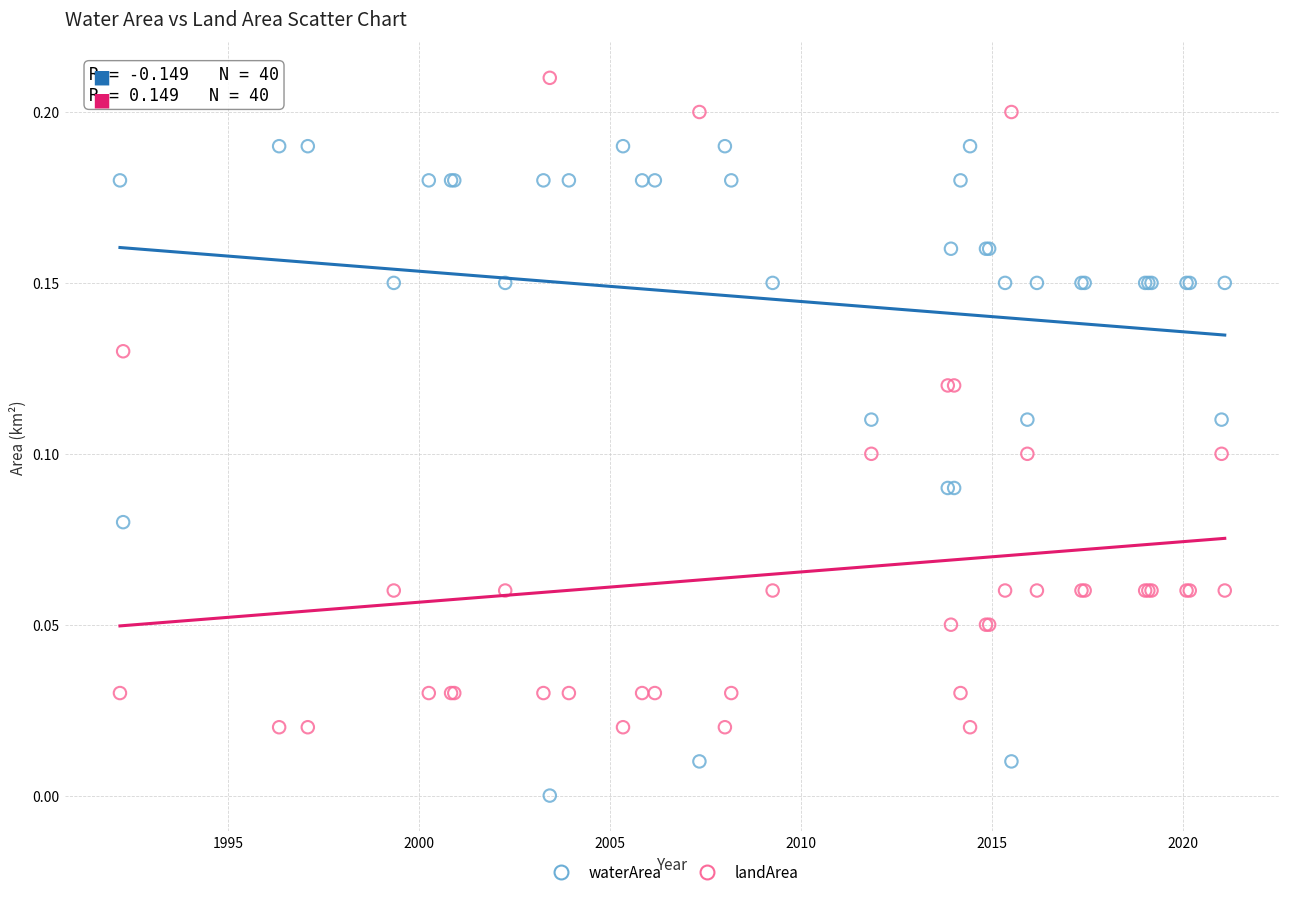

What is the X range (max minus min) for the scatter plot?

28.9